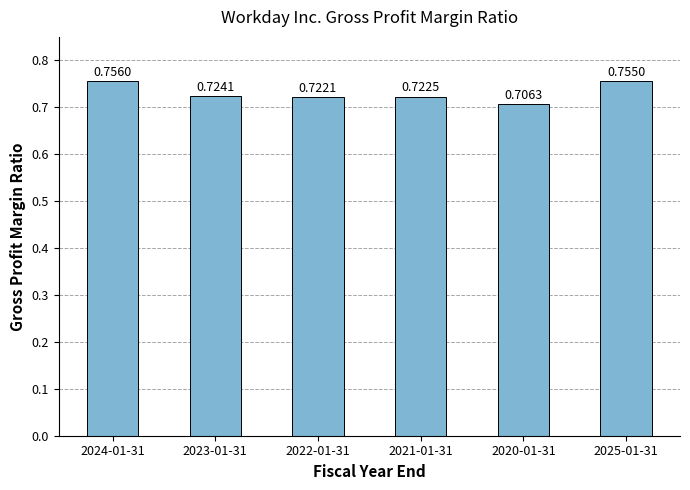

What is the sum of all values?

4.4